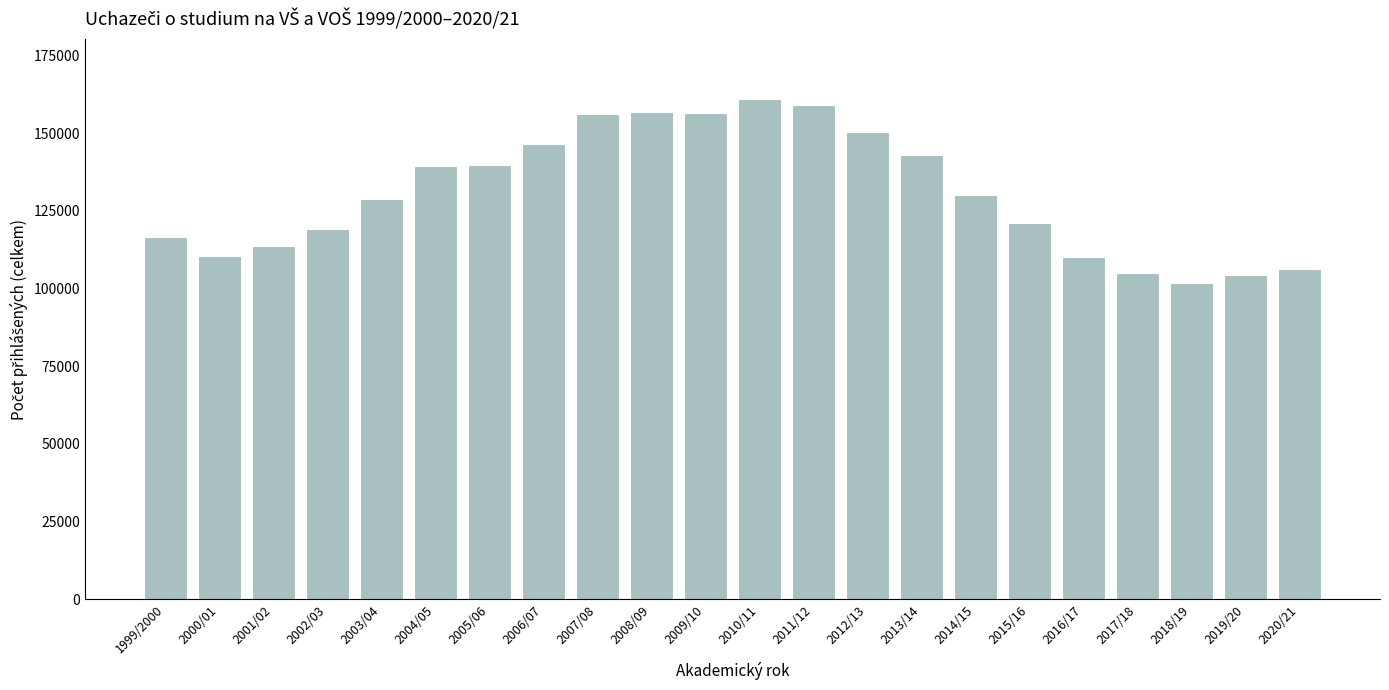

What is the maximum value shown in the chart?

160953